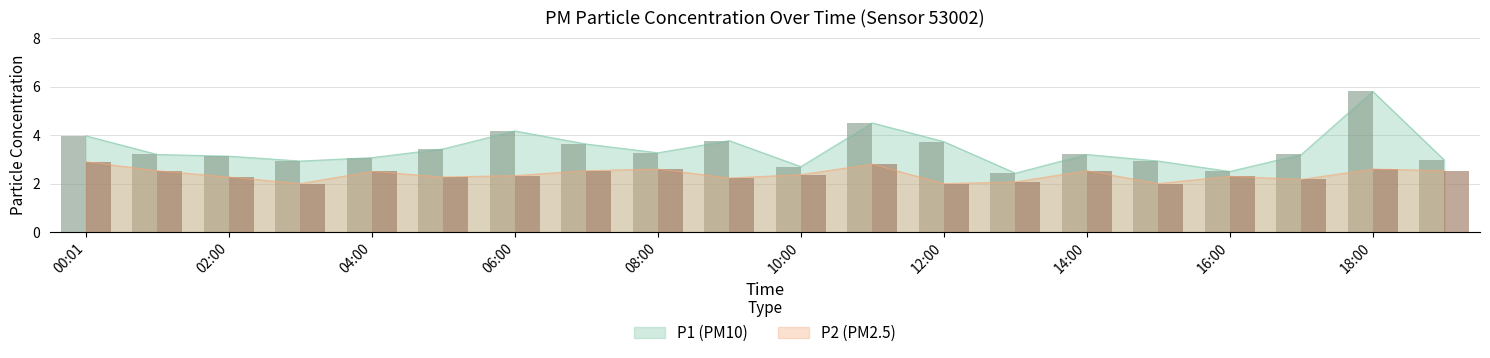

What is the average value of the P1 series?

3.4